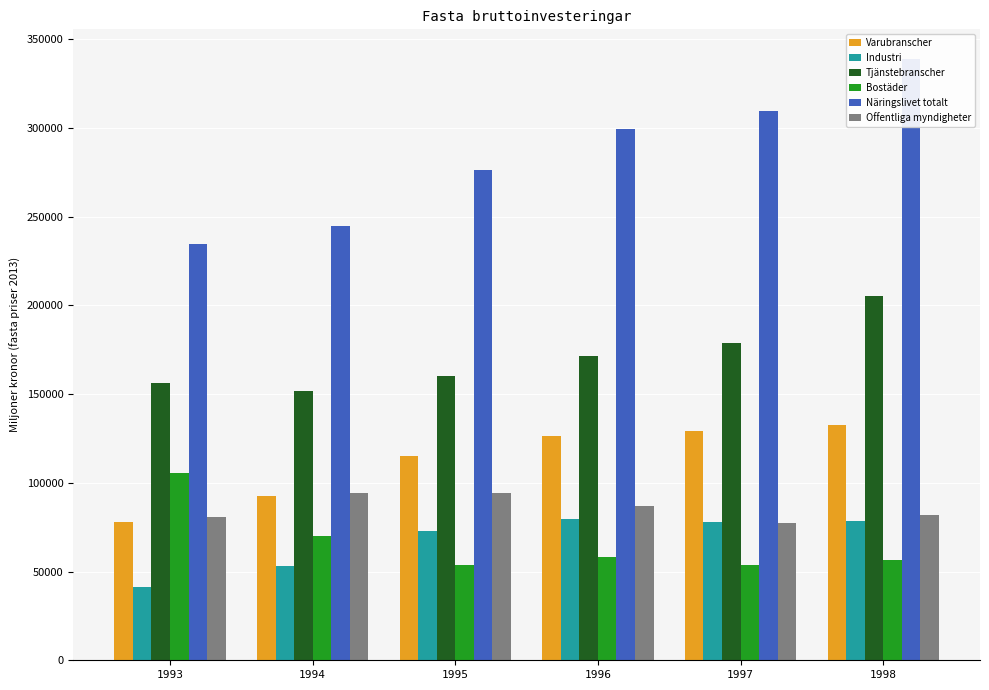

What are all the series names shown in the legend?

Varubranscher, Industri, Tjänstebranscher, Bostäder, Näringslivet totalt, Offentliga myndigheter